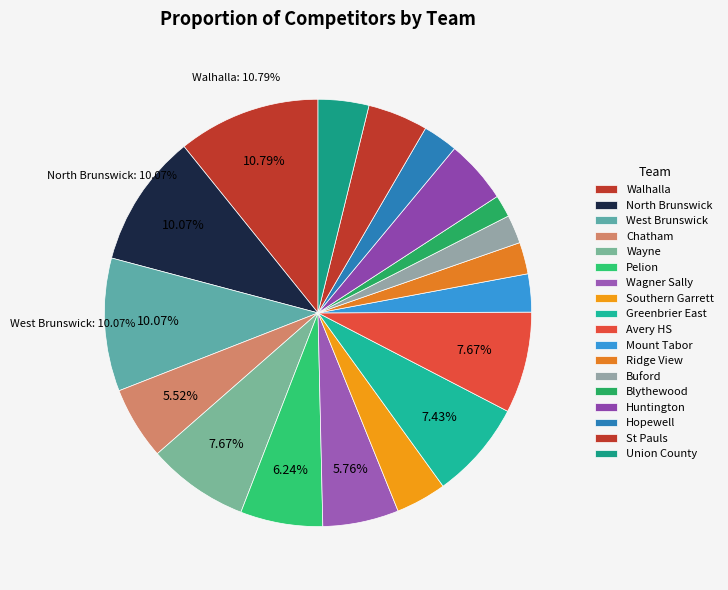

Count the number of slices in the pie.

18